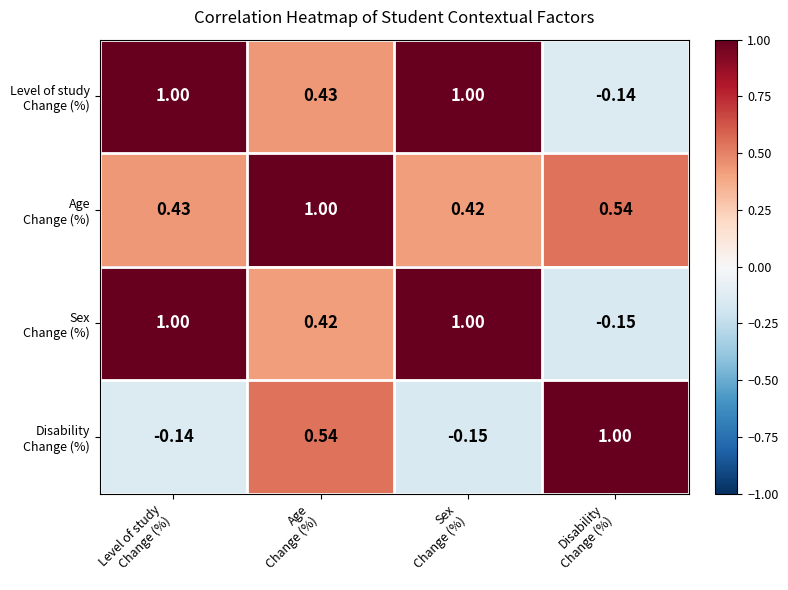

At Age Change (%), list the series in order from smallest to largest.

Sex Change (%), Level of study Change (%), Disability Change (%), Age Change (%)